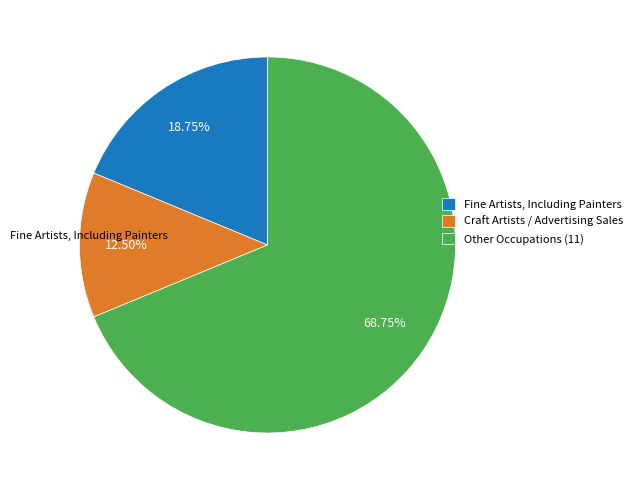

What is the ratio of the value at Fine Artists, Including Painters to the value at Craft Artists / Advertising Sales?

1.5